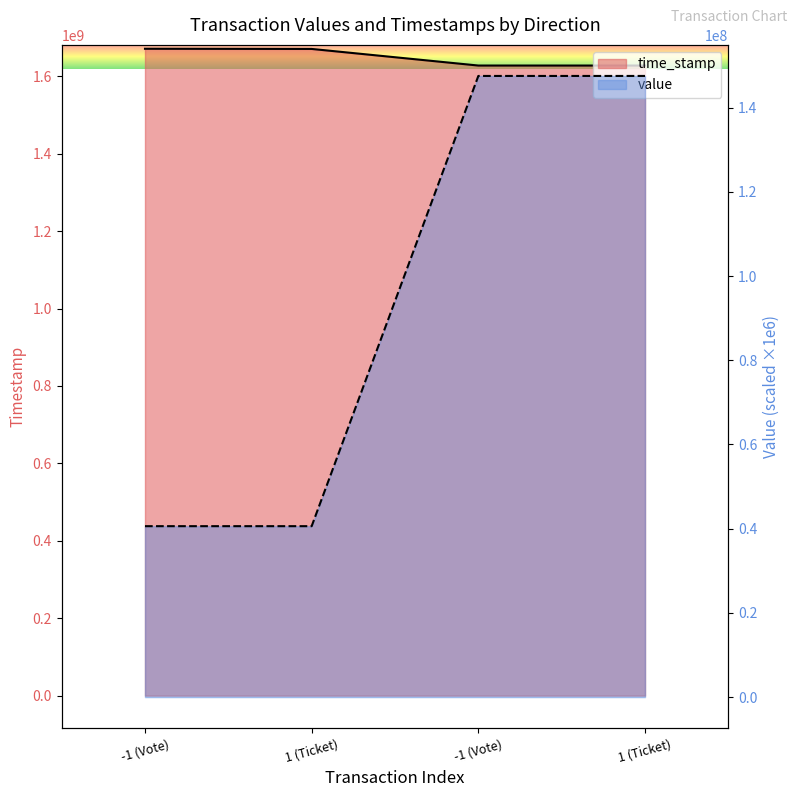

Between -1 (Vote) and 1 (Ticket), which is larger?

1 (Ticket)